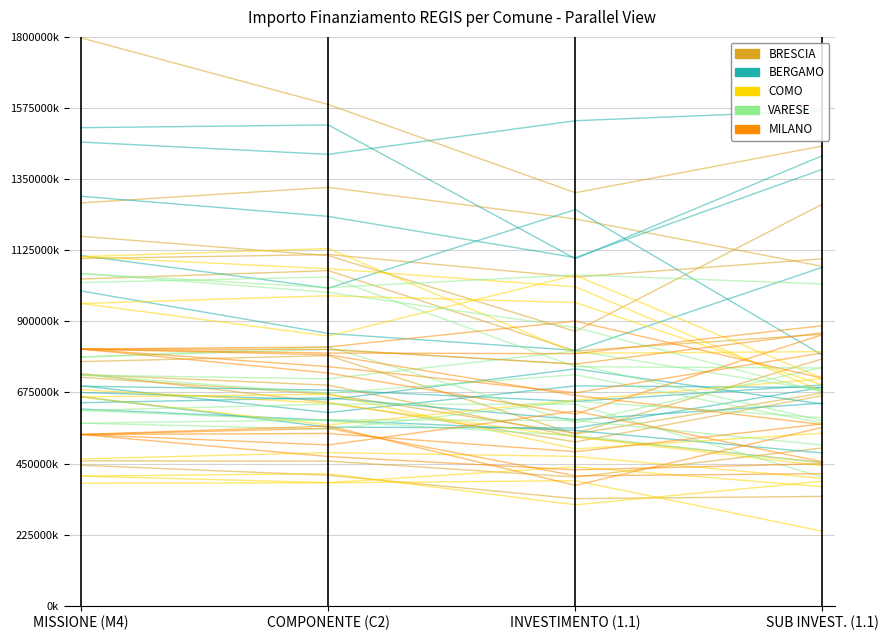

At which category does BERGAMO reach its first local valley?

INVESTIMENTO (1.1)